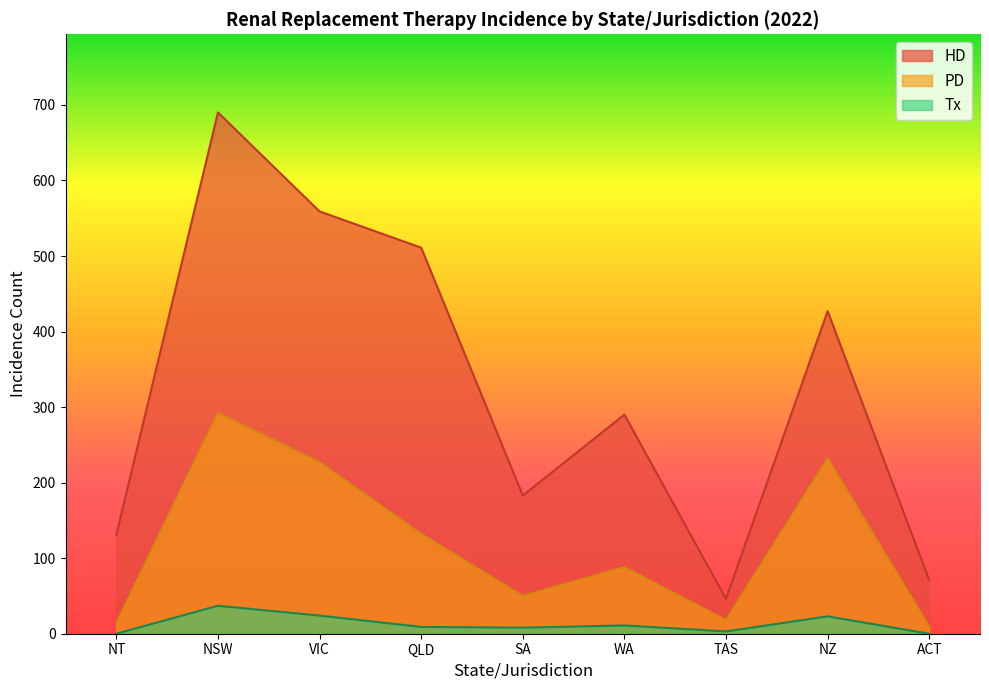

What is the difference between the HD values at WA and NZ?

137